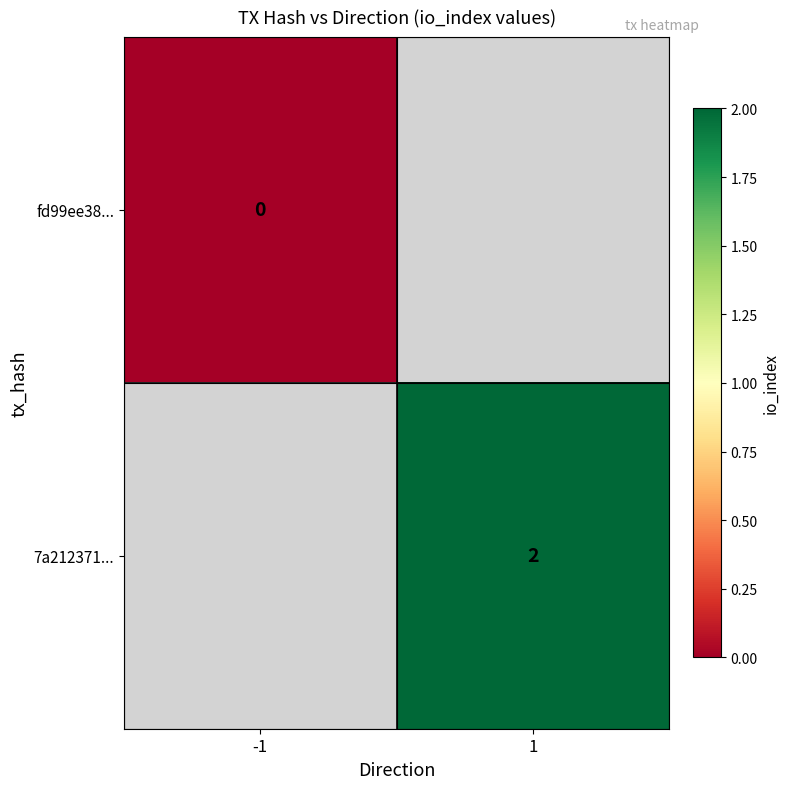

True or false: 7a212371... has a value of 2 at 1.

True